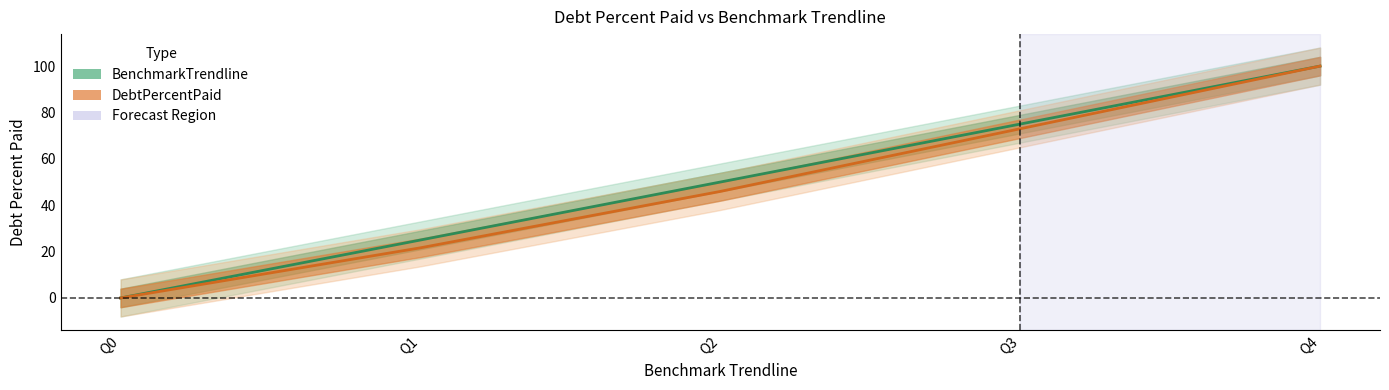

Reading left to right, transcribe all the data shown in this chart.

BenchmarkTrendline: Q0=0.0	Q1=25.0	Q2=50.0	Q3=75.0	Q4=100.0
DebtPercentPaid: Q0=0.0	Q1=21.6	Q2=46.0	Q3=73.0	Q4=100.0